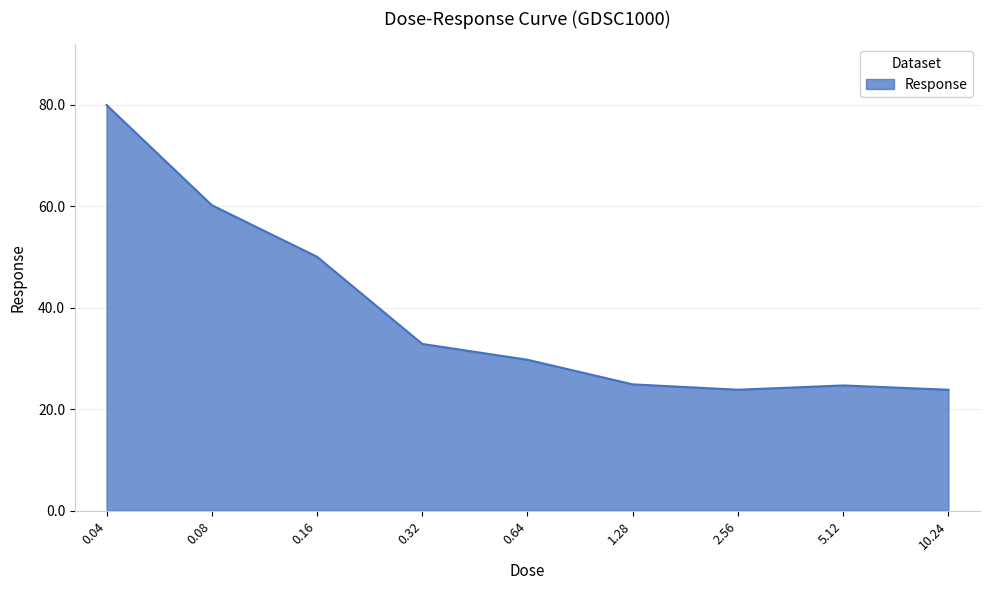

What is the smallest value displayed?

23.8